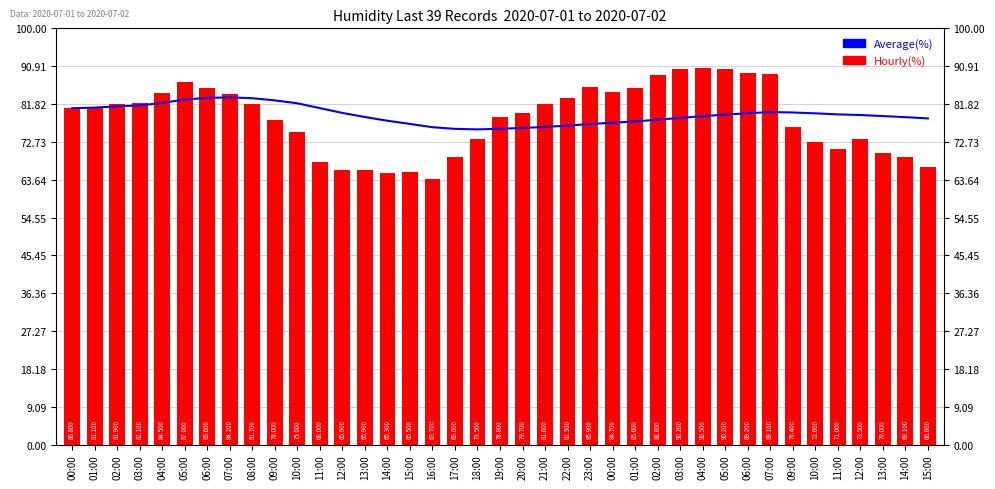

Reading left to right, extract all data points from this chart.

Average($): 00:00=80.8	01:00=80.9	02:00=81.3	03:00=81.5	04:00=82.1	05:00=82.9	06:00=83.3	07:00=83.4	08:00=83.2	09:00=82.7	10:00=82.0	11:00=80.8	12:00=79.7	13:00=78.7	14:00=77.8	15:00=77.0	16:00=76.2	17:00=75.8	18:00=75.7	19:00=75.9	20:00=76.1	21:00=76.3	22:00=76.6	23:00=77.0	00:00=77.3	01:00=77.6	02:00=78.0	03:00=78.5	04:00=78.9	05:00=79.3	06:00=79.6	07:00=79.9	09:00=79.8	10:00=79.6	11:00=79.3	12:00=79.2	13:00=78.9	14:00=78.7	15:00=78.4
Weekly(%): 00:00=80.8	01:00=81.1	02:00=81.9	03:00=82.1	04:00=84.5	05:00=87.0	06:00=85.6	07:00=84.2	08:00=81.7	09:00=78.0	10:00=75.0	11:00=68.0	12:00=65.9	13:00=65.9	14:00=65.3	15:00=65.5	16:00=63.7	17:00=69.0	18:00=73.5	19:00=78.8	20:00=79.7	21:00=81.8	22:00=83.3	23:00=85.9	00:00=84.7	01:00=85.6	02:00=88.8	03:00=90.2	04:00=90.5	05:00=90.2	06:00=89.2	07:00=89.1	09:00=76.4	10:00=72.6	11:00=71.0	12:00=73.5	13:00=70.0	14:00=69.1	15:00=66.8